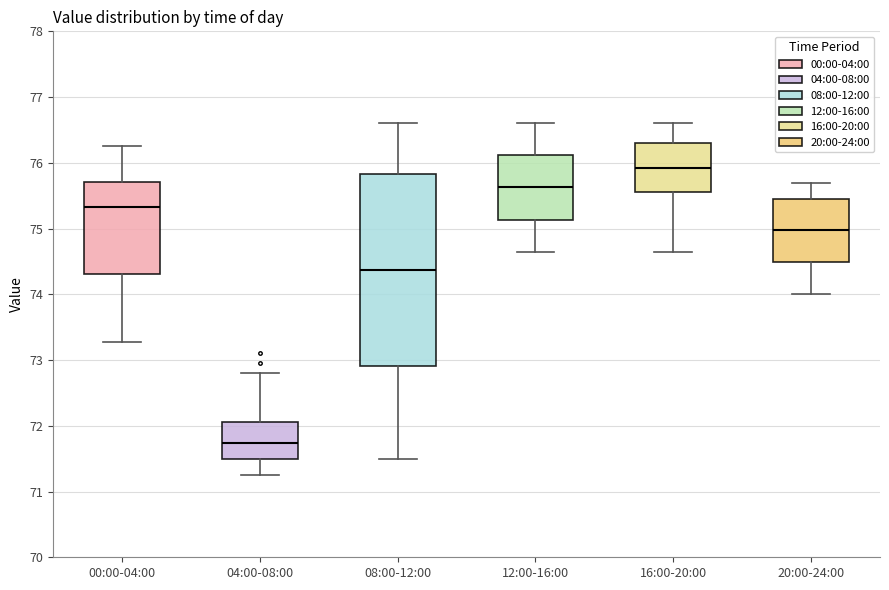

Reading left to right, transcribe this box plot: for each box, give where its median line is, the range the box spans, and where its two whiskers end, as read against the y-axis. The values are not printed on the chart, so give them approximately, as read against the axis.

00:00-04:00: median 75.3, box 74.3 to 75.7, whiskers 73.3 to 76.3
04:00-08:00: median 71.7, box 71.5 to 72.1, whiskers 71.3 to 72.8
08:00-12:00: median 74.4, box 72.9 to 75.8, whiskers 71.5 to 76.6
12:00-16:00: median 75.6, box 75.1 to 76.1, whiskers 74.7 to 76.6
16:00-20:00: median 75.9, box 75.6 to 76.3, whiskers 74.7 to 76.6
20:00-24:00: median 75.0, box 74.5 to 75.5, whiskers 74.0 to 75.7